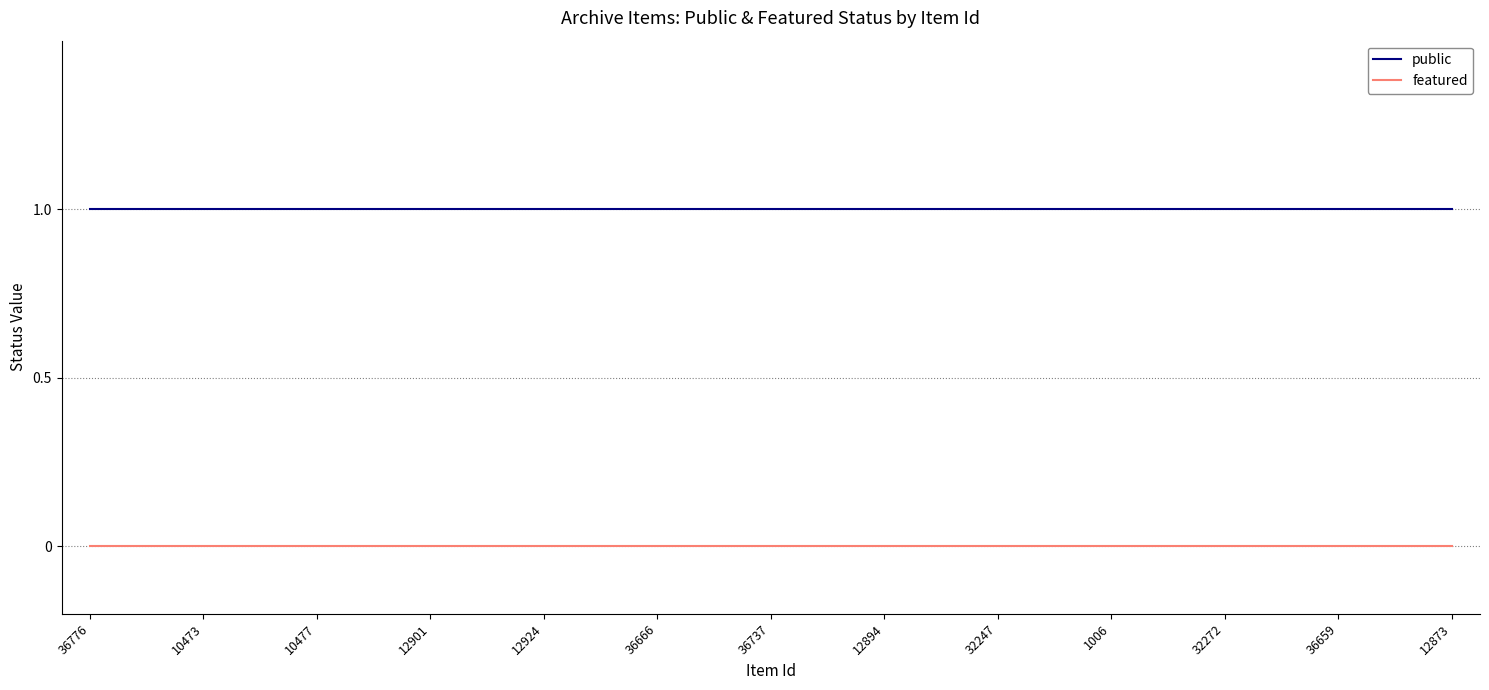

True or false: featured and public intersect in this chart.

False